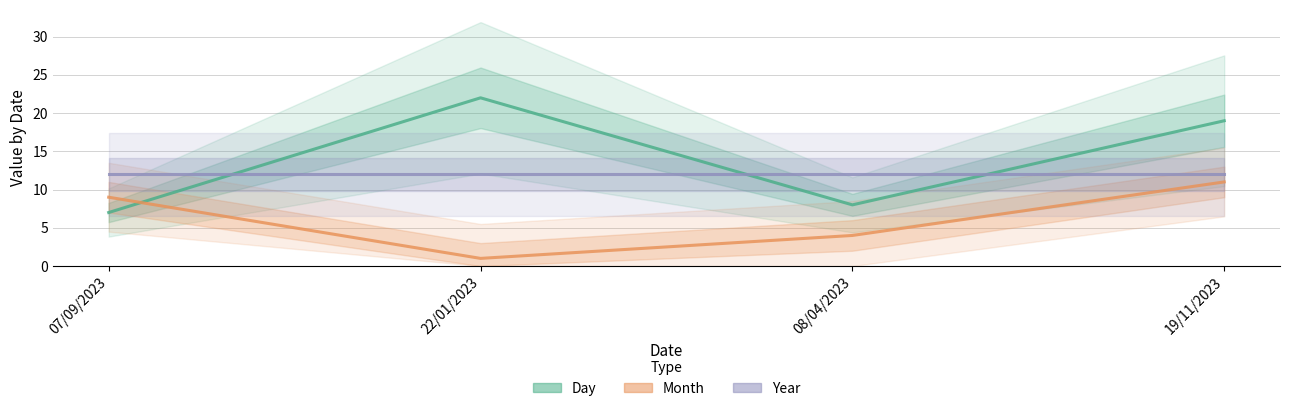

How many times do Month and Day cross each other?

1